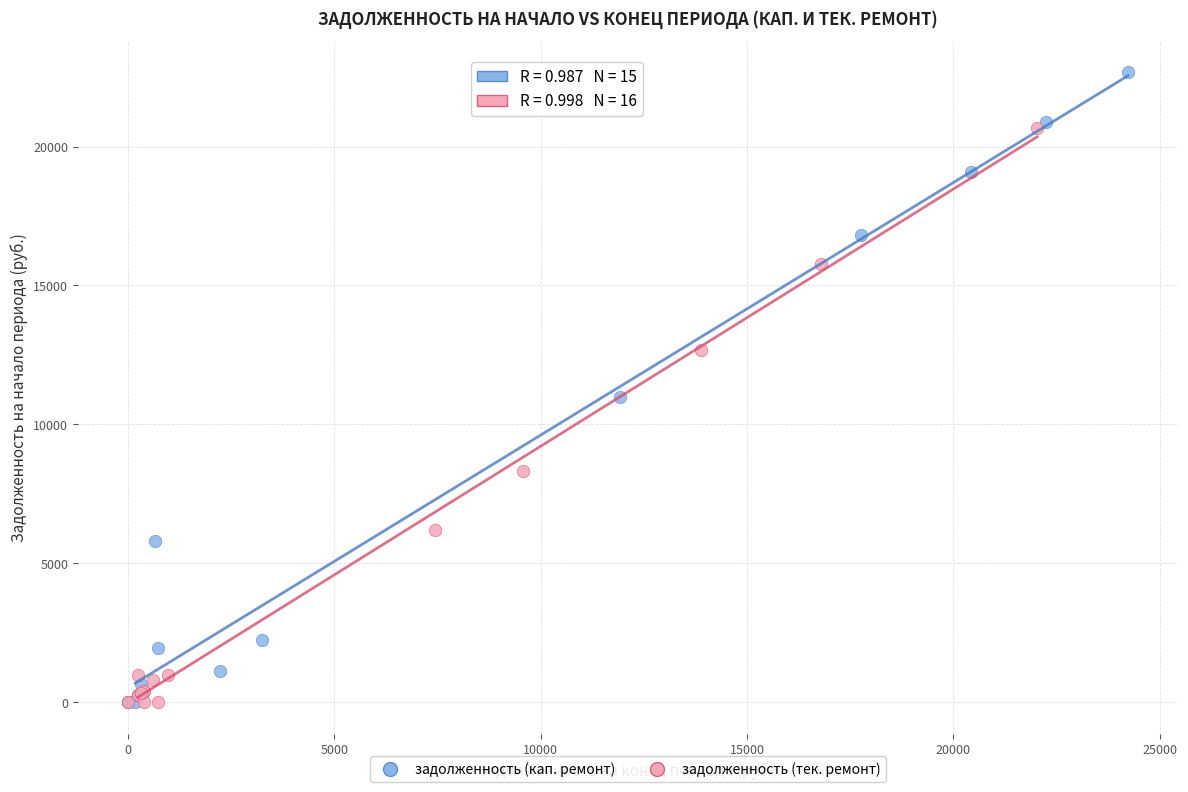

Which series has the largest Y range (max minus min)?

задолженность (кап. ремонт)